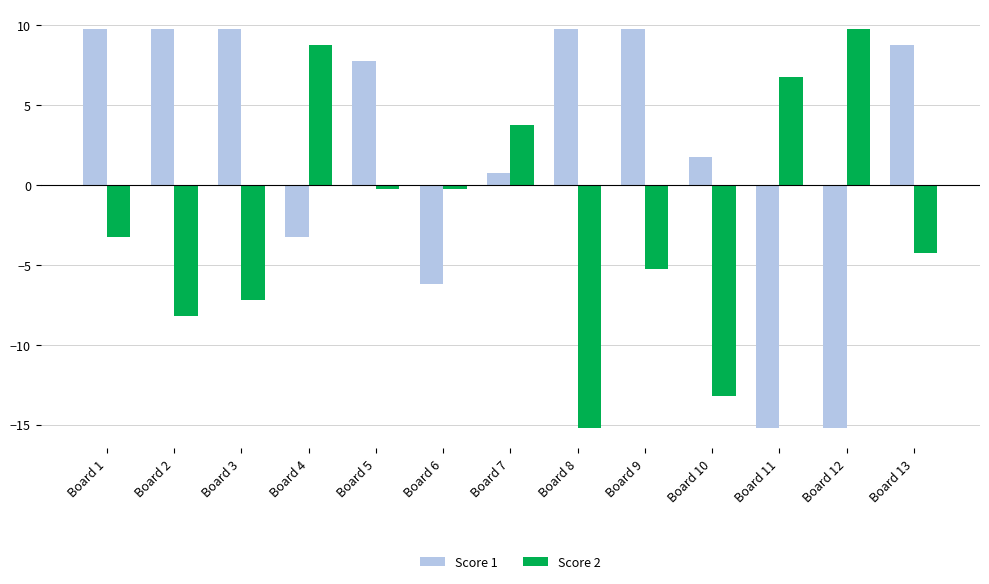

What is the difference between the Score 1 values at Board 5 and Board 7?

7.0